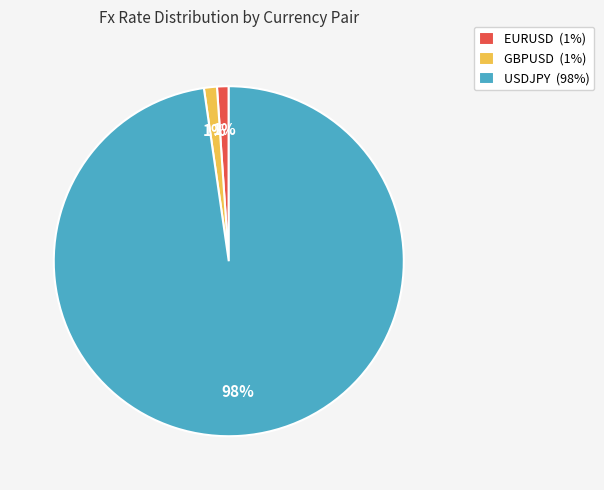

Do USDJPY (98%) and EURUSD (1%) together represent more than half of the pie?

Yes